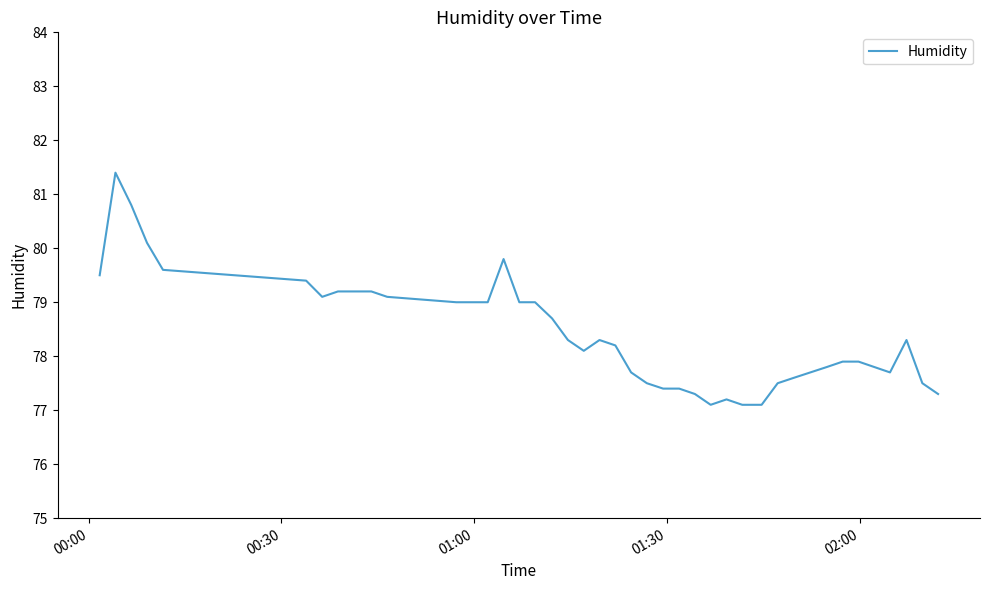

What is the sum of all values?

3136.9